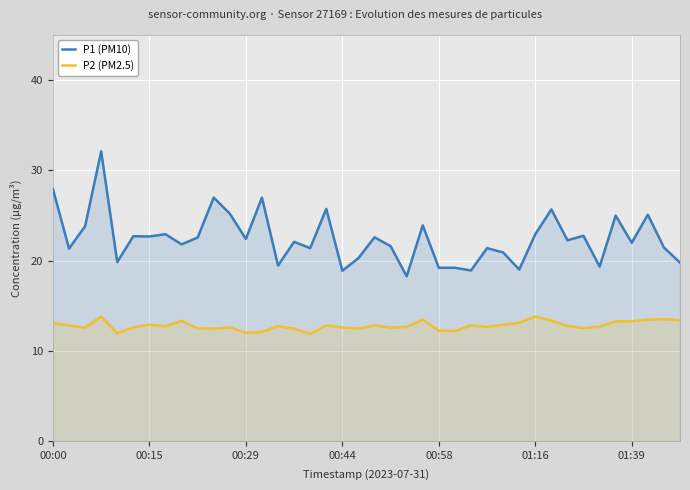

List the series in order of their peak value, lowest first.

P2 (PM2.5), P1 (PM10)